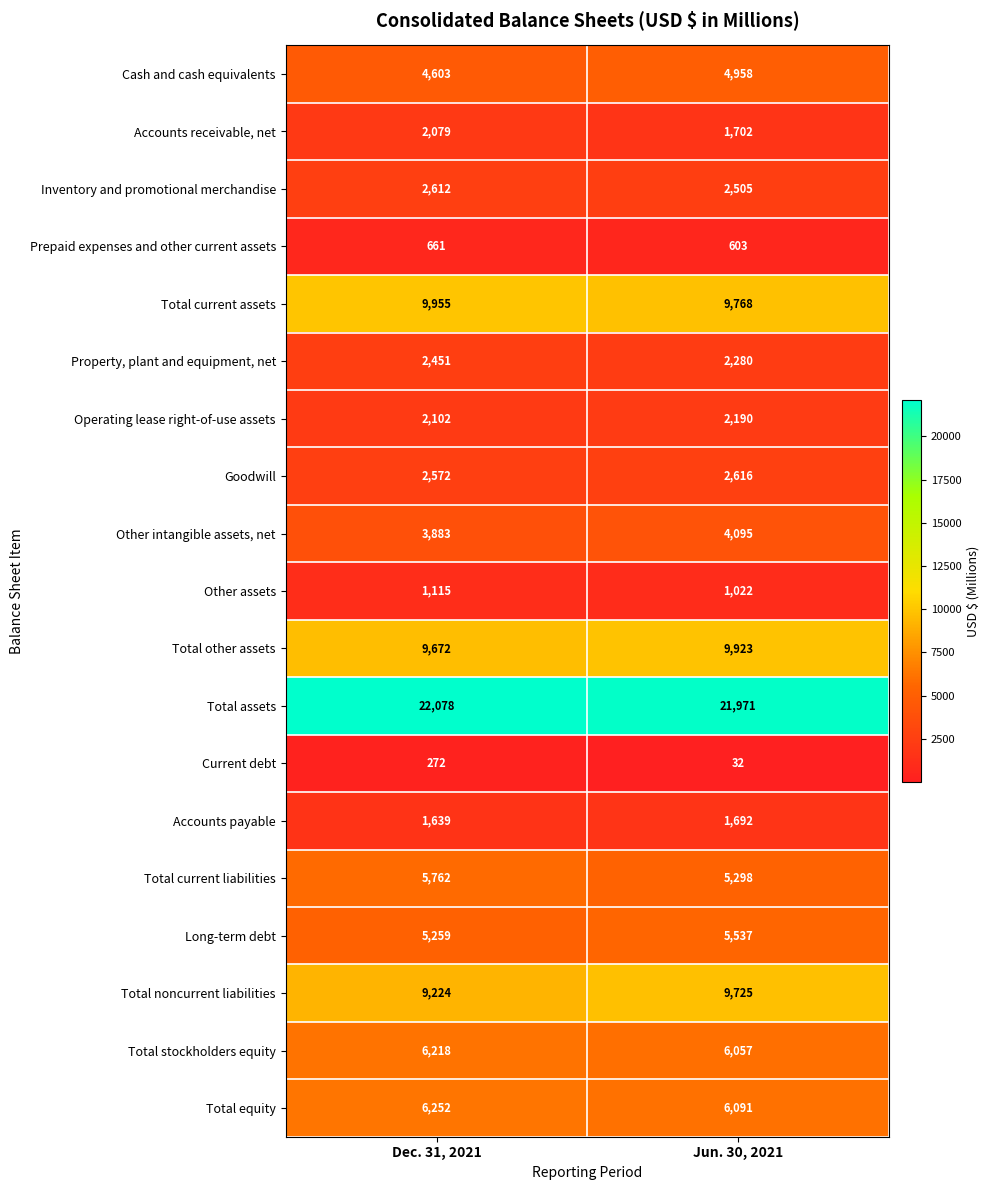

Which category has the lowest value in the Prepaid expenses and other current assets series?

Jun. 30, 2021